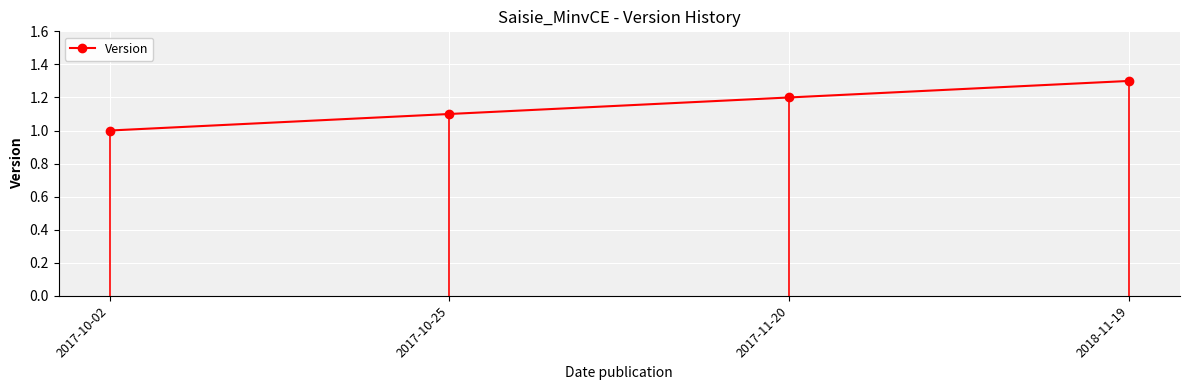

What is the approximate value at 2018-11-19?

1.3